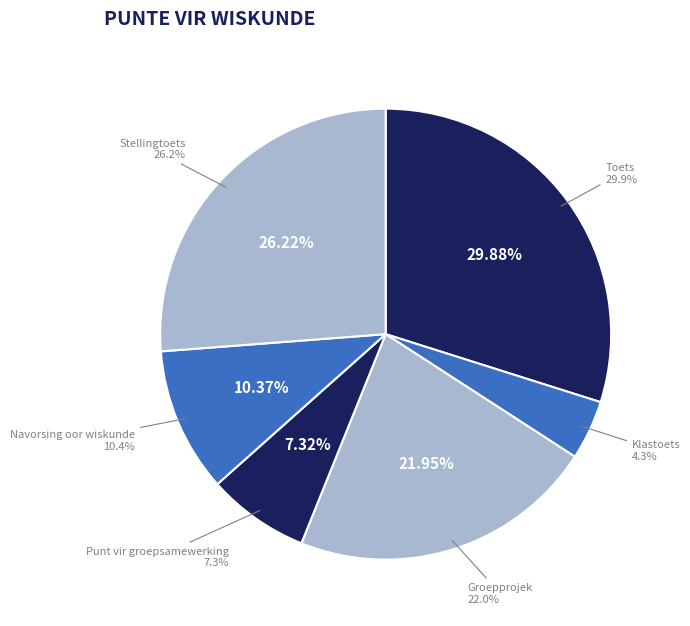

Is there a majority slice in this chart?

No